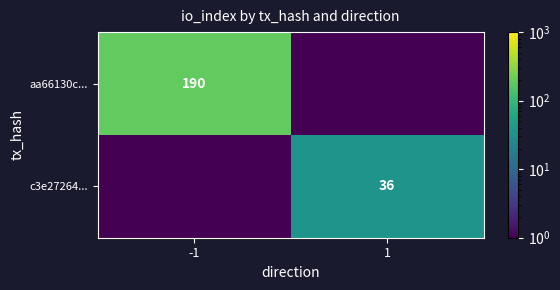

Is it true that aa66130c... equals 190.0 at -1?

True